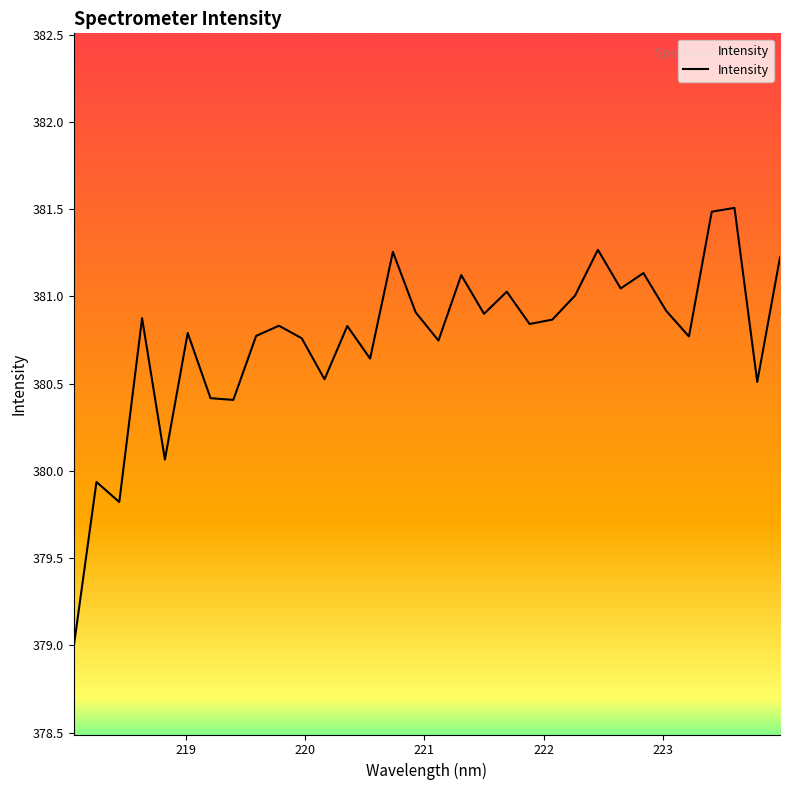

What is the difference between the maximum and minimum values?

2.5